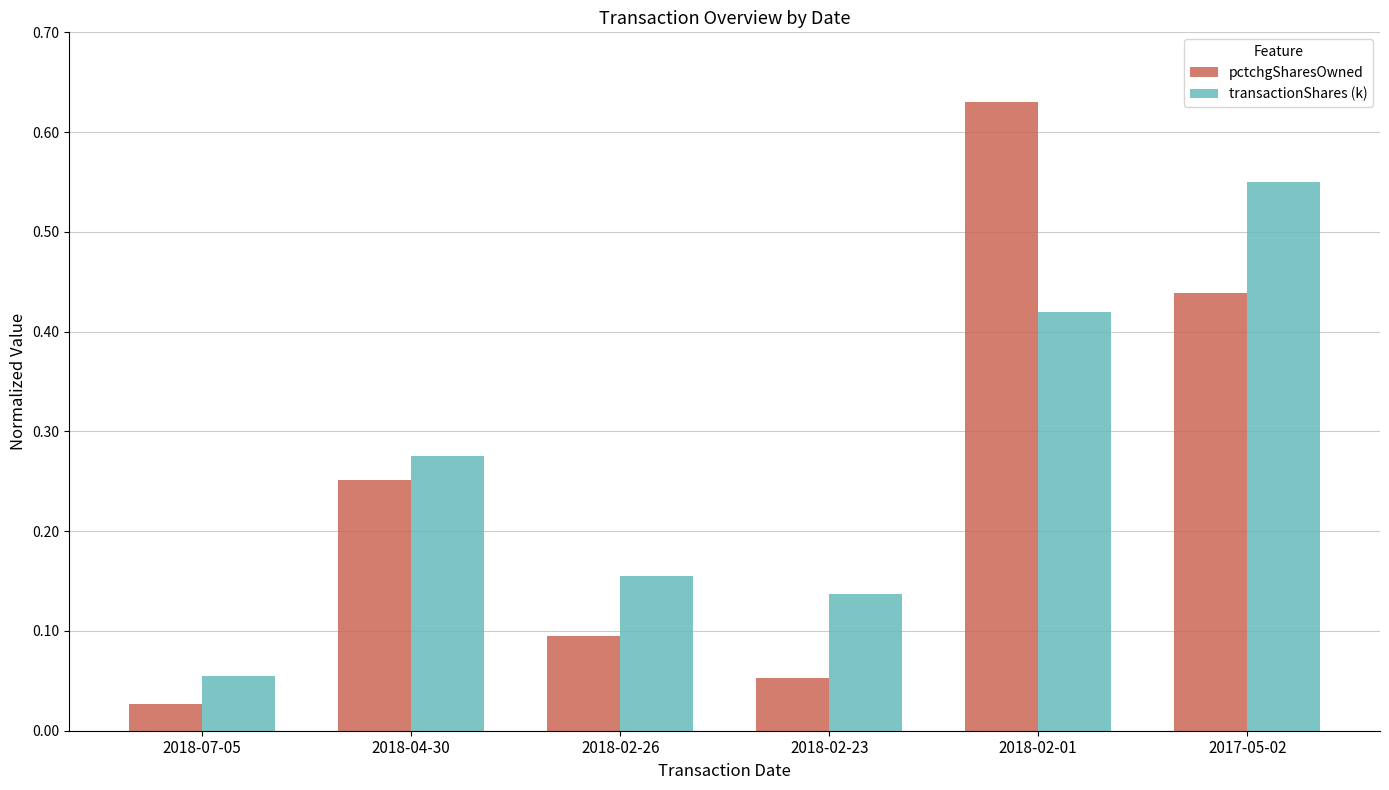

What is the total value across all series at 2017-05-02?

1.0